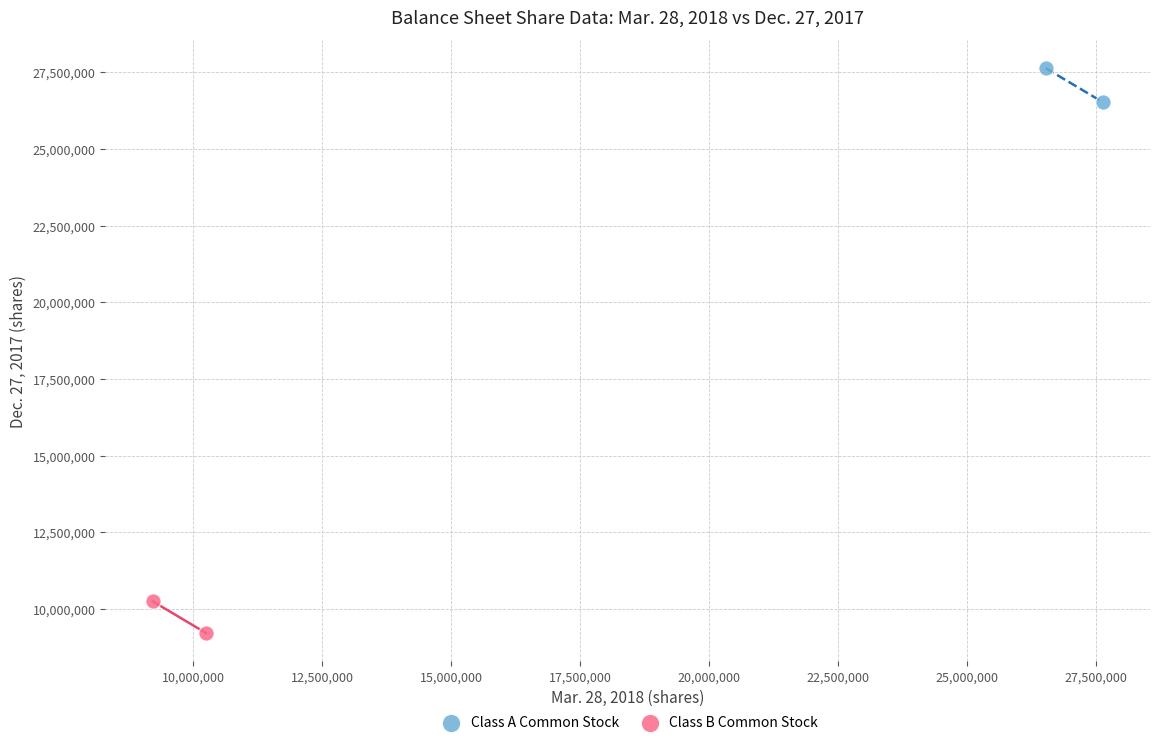

What are all the series names shown in the legend?

Class A Common Stock, Class B Common Stock